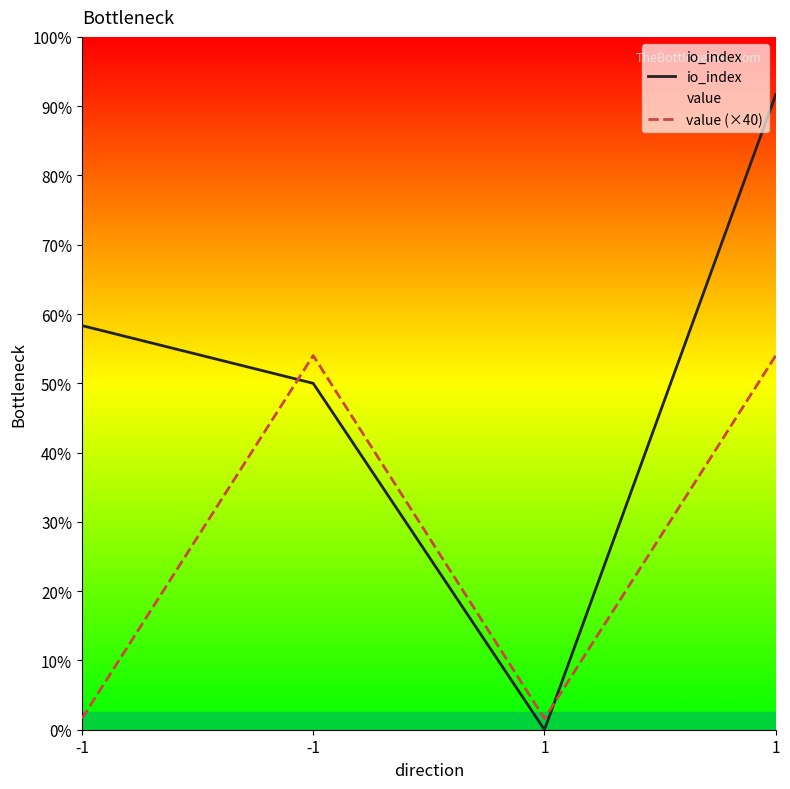

At which category is the sum across all series the highest?

1